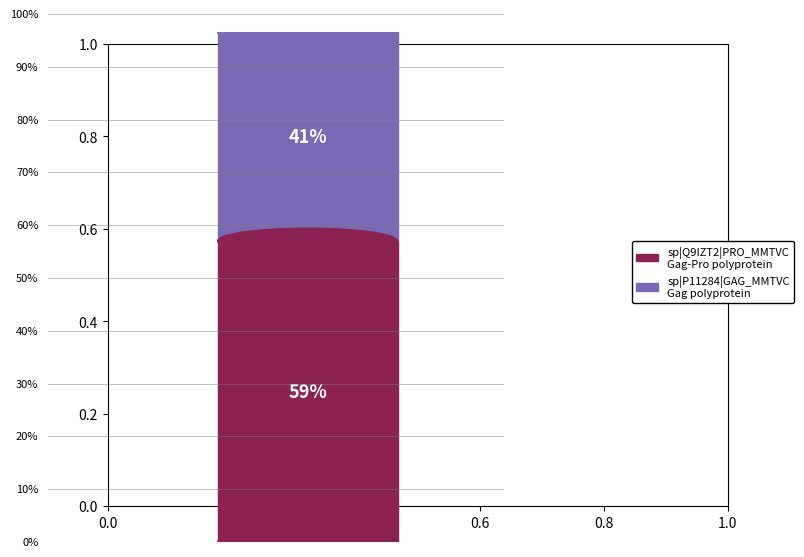

True or false: sp|P11284|GAG_MMTVC Gag polyprotein accounts for 41% of the total.

True